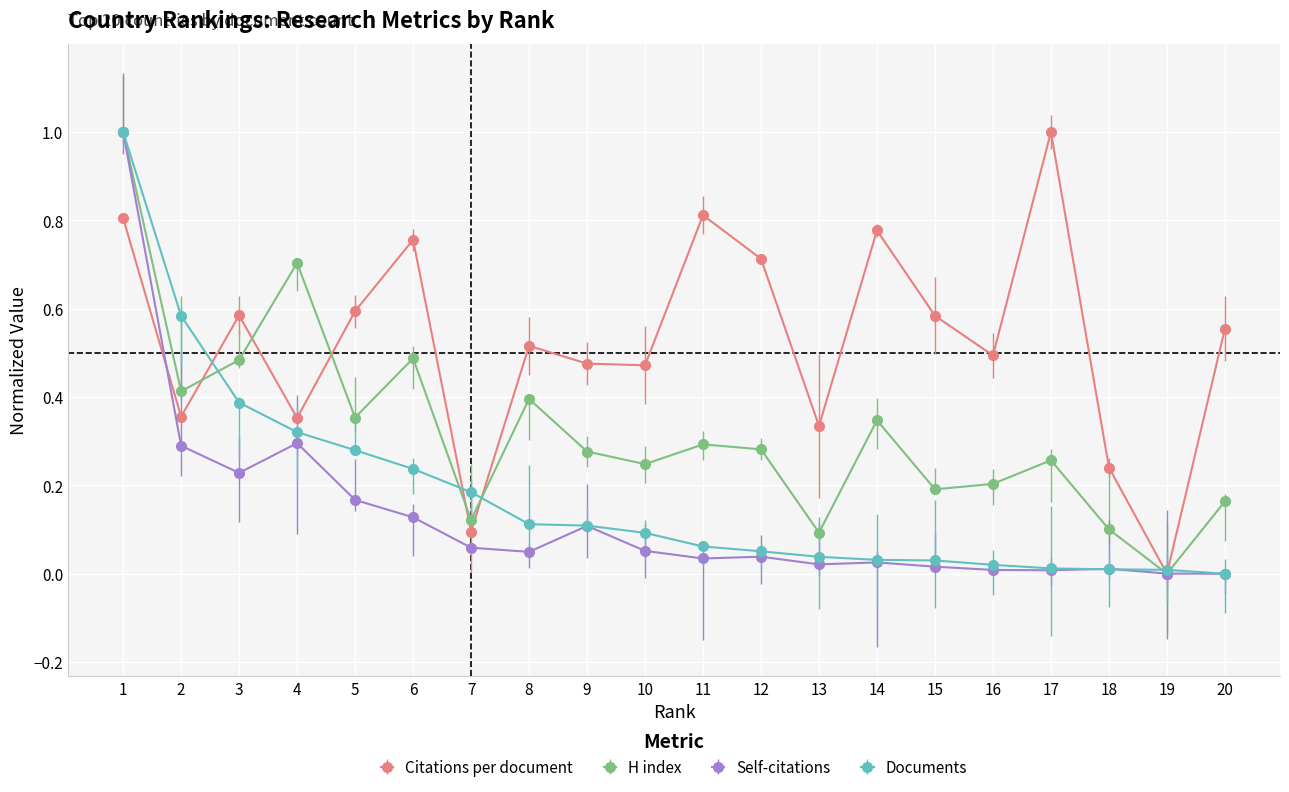

What is the sum of all Citations per document values?

10.5